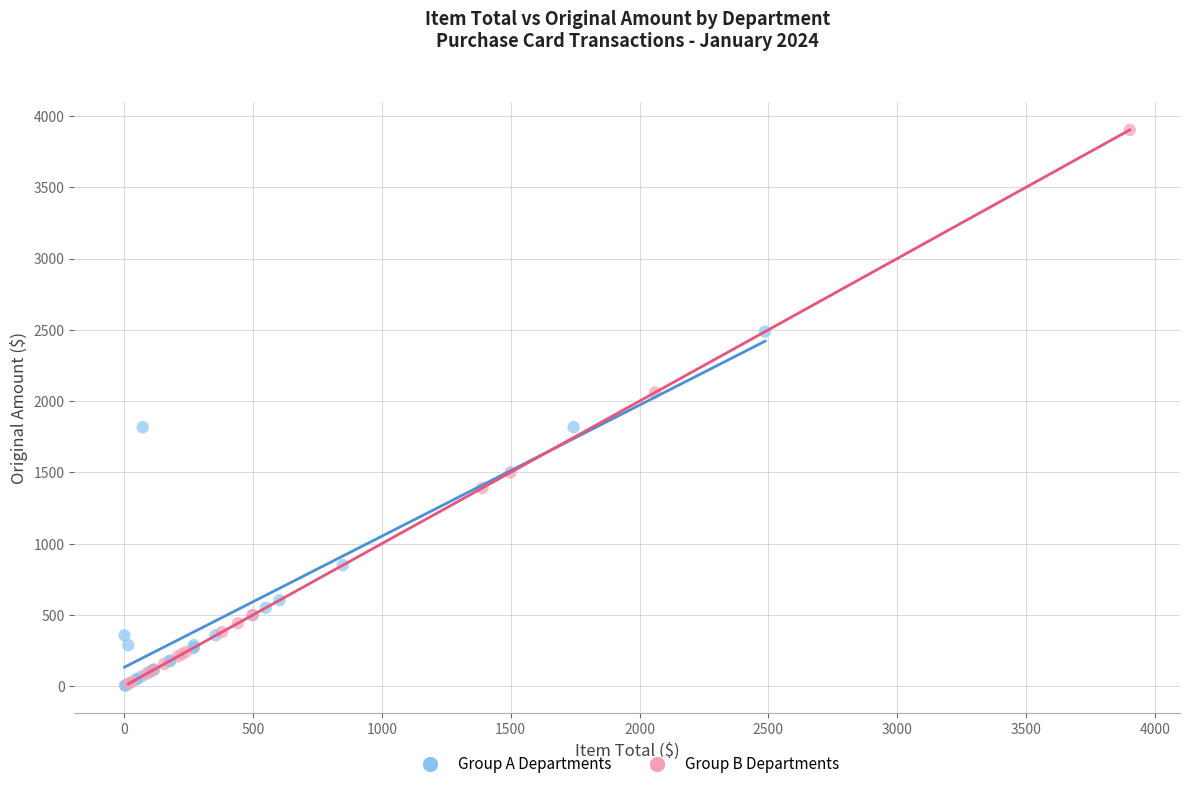

Which series has the widest spread of Y values?

Group B Departments